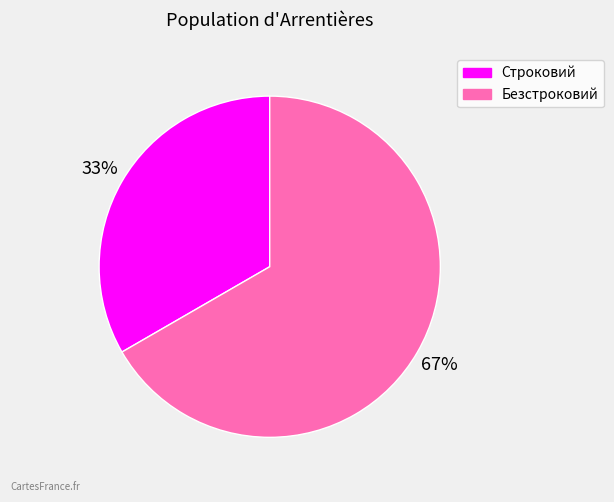

Which category has the smallest portion of the pie?

Строковий